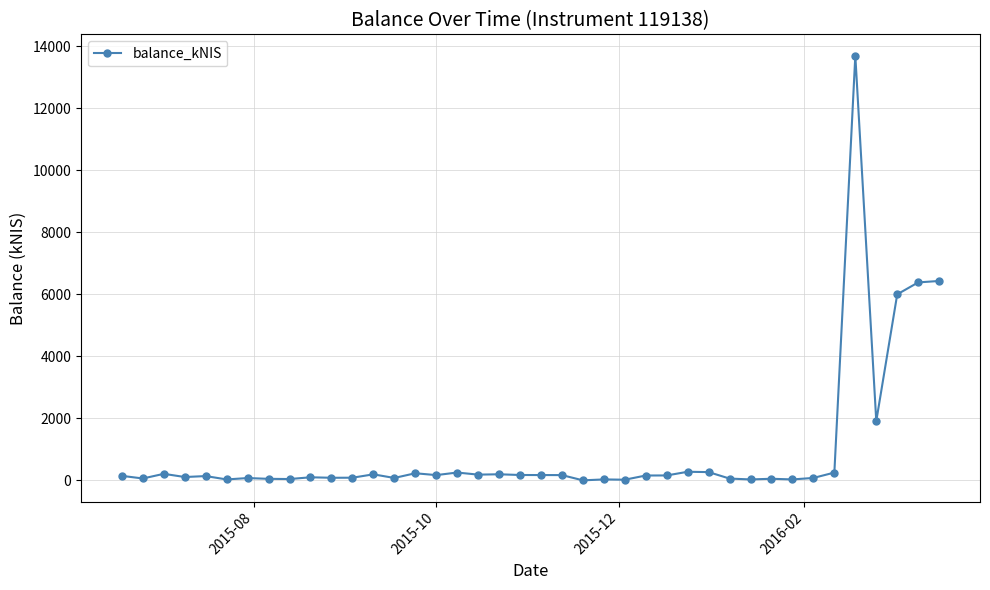

What is the difference between the maximum and second lowest values?

13671.3